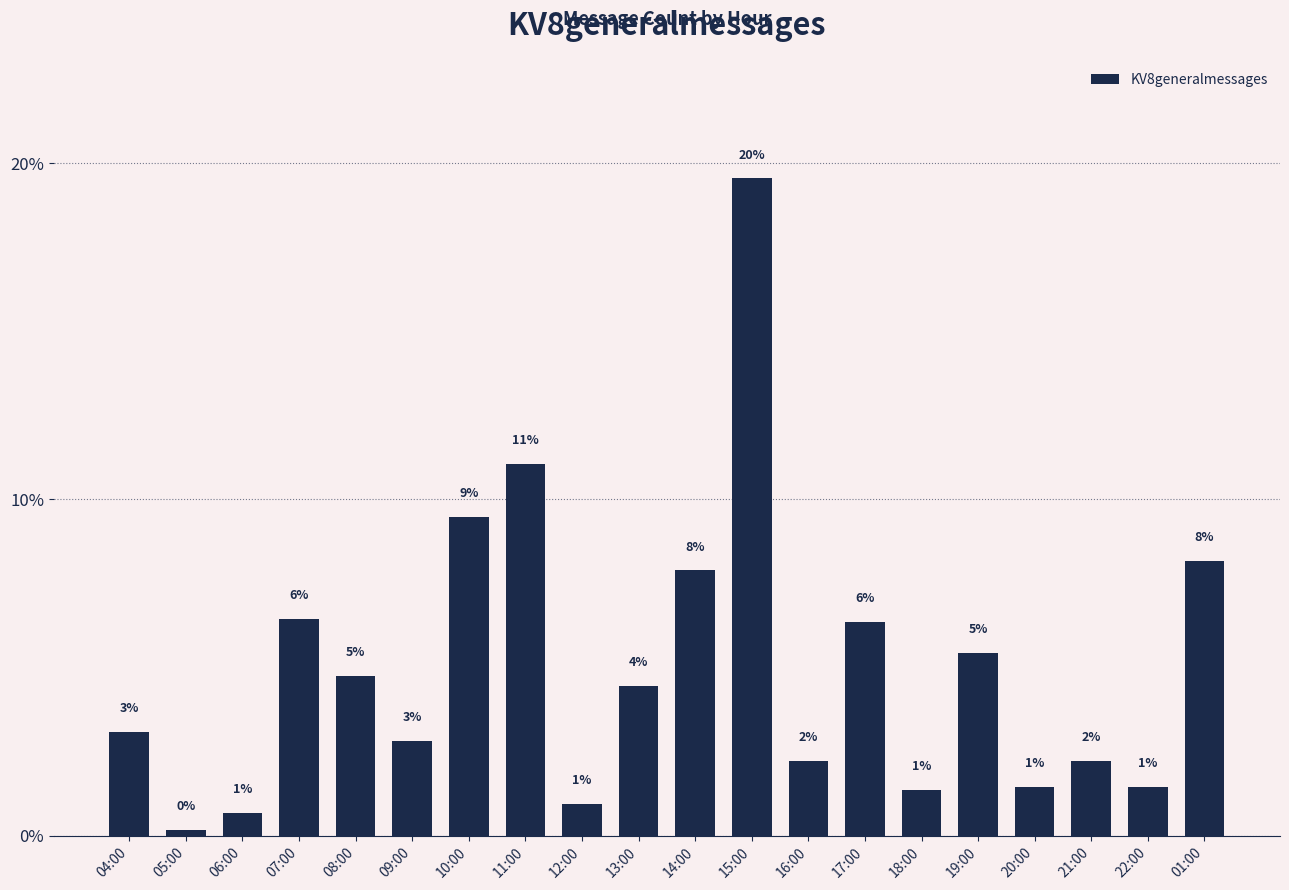

Does the chart contain any negative values?

No